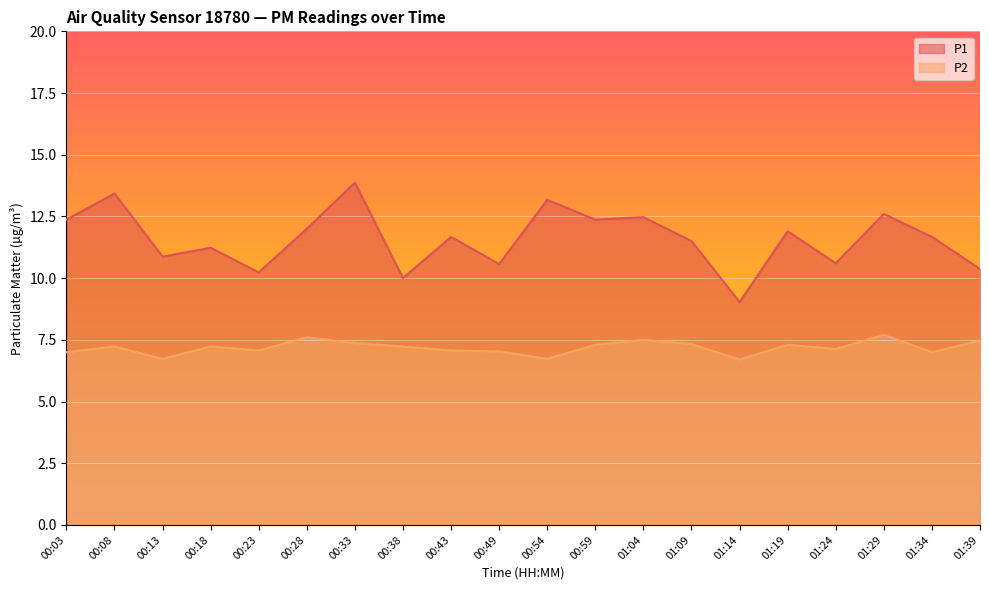

How many data points in P1 are above 11?

13